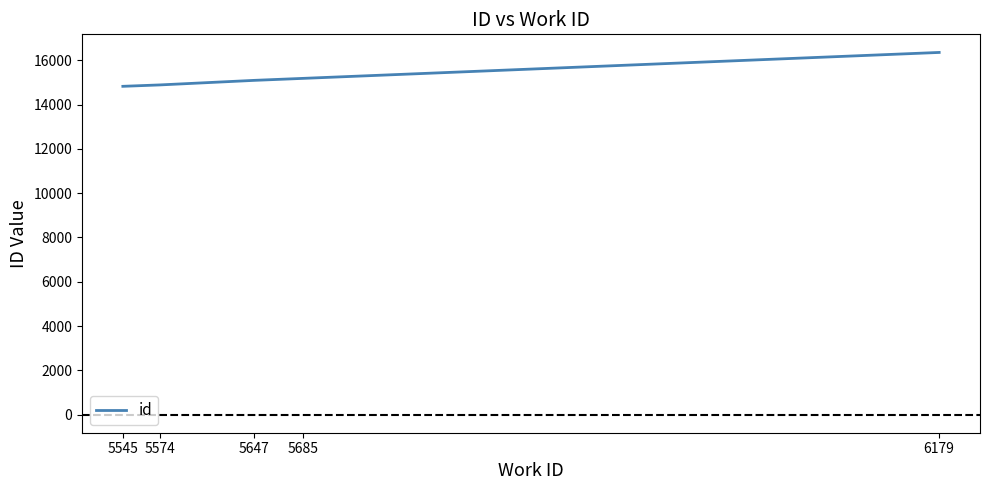

What is the smallest value displayed?

14825